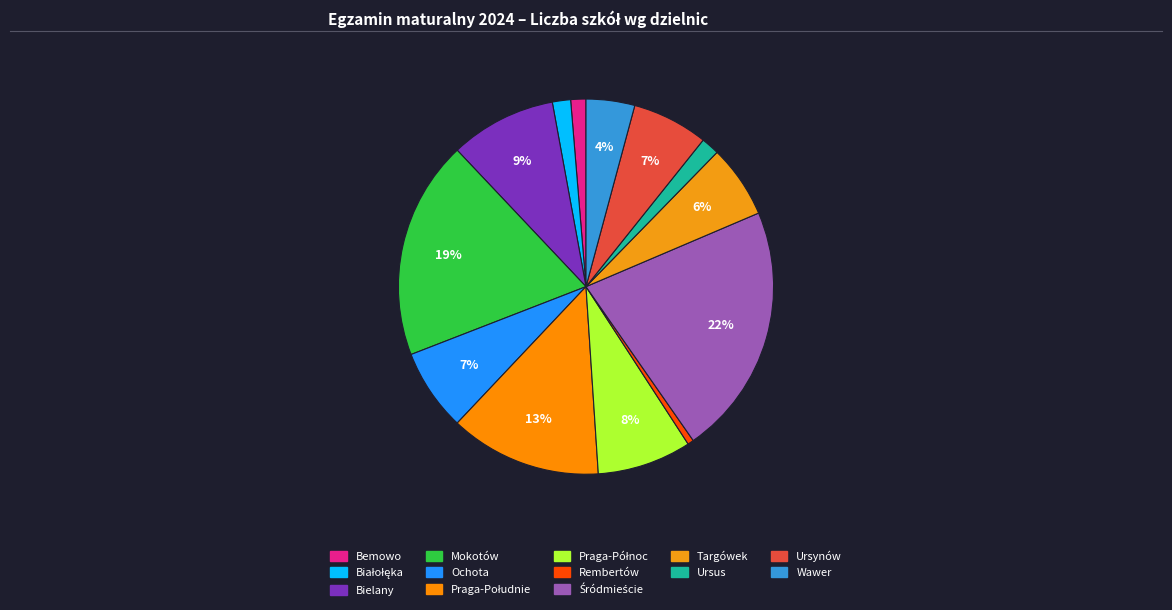

Which category has the smallest portion of the pie?

Rembertów